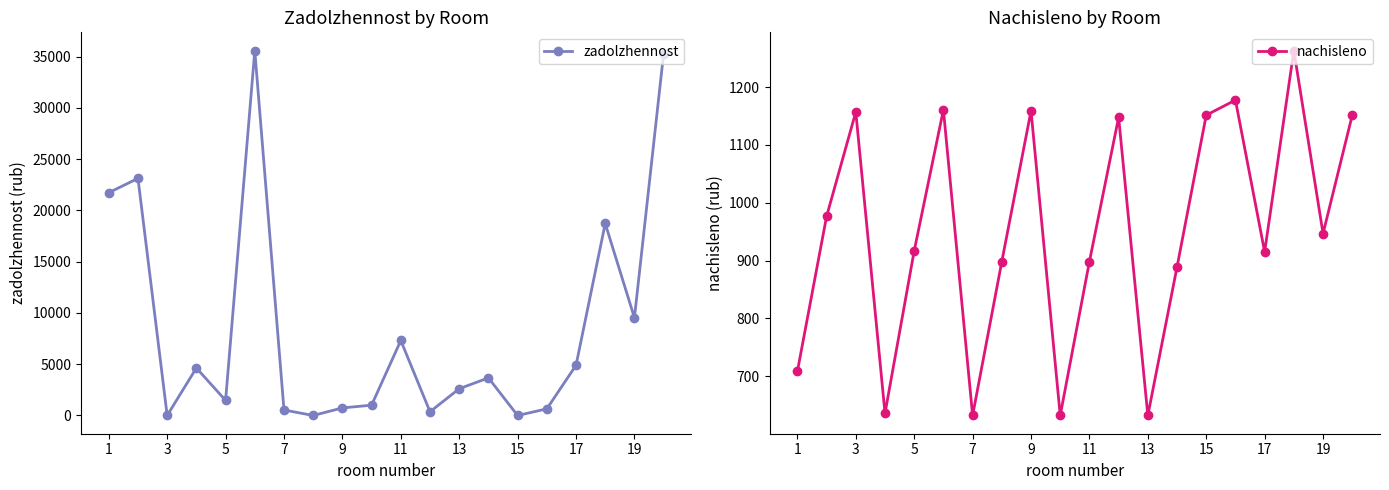

What is the highest value of the zadolzhennost series?

35590.6